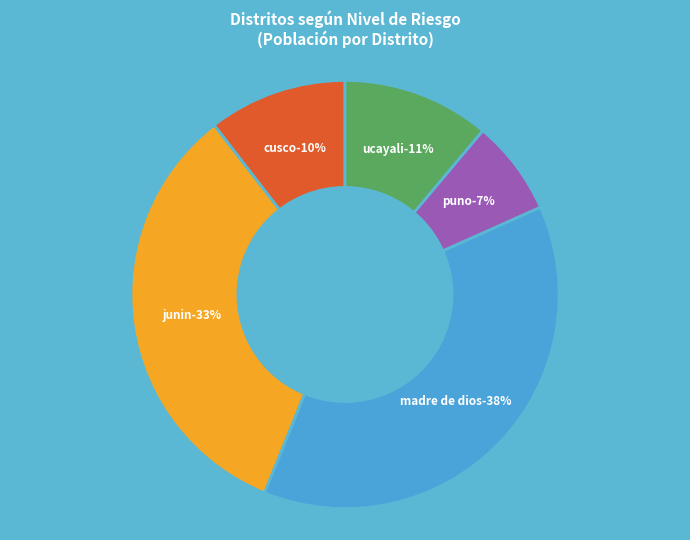

Is there any slice that represents more than half of the pie?

No